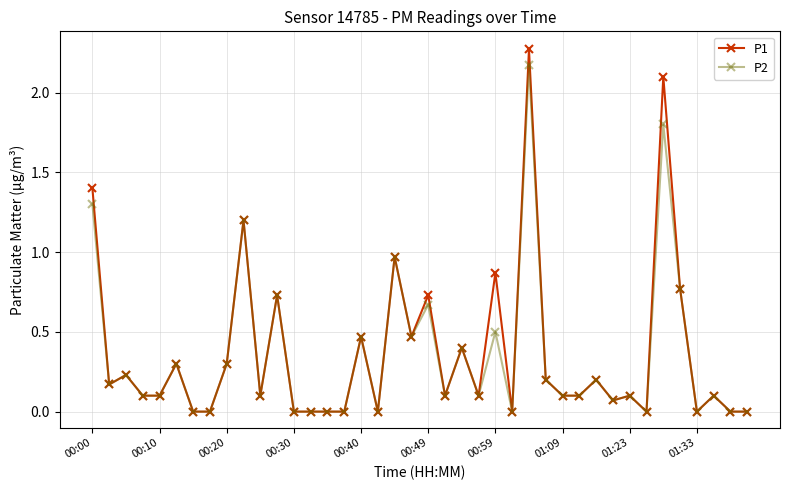

Which series has the widest spread of values?

P1